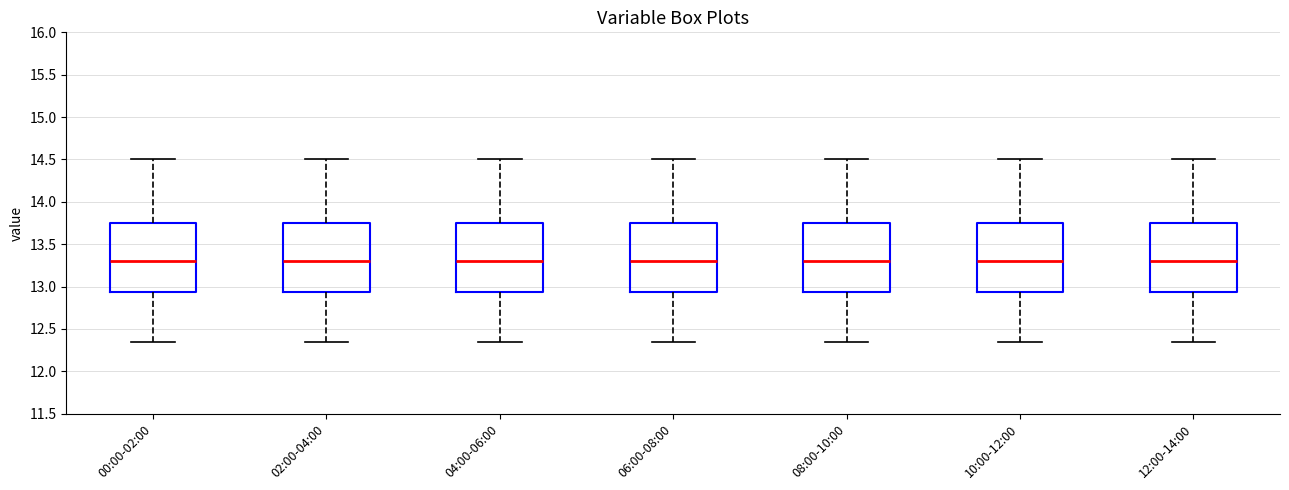

Reading left to right, transcribe this box plot: for each box, give where its median line is, the range the box spans, and where its two whiskers end, as read against the y-axis. The values are not printed on the chart, so give them approximately, as read against the axis.

00:00-02:00: median 13.30, box 12.95 to 13.75, whiskers 12.35 to 14.50
02:00-04:00: median 13.30, box 12.95 to 13.75, whiskers 12.35 to 14.50
04:00-06:00: median 13.30, box 12.95 to 13.75, whiskers 12.35 to 14.50
06:00-08:00: median 13.30, box 12.95 to 13.75, whiskers 12.35 to 14.50
08:00-10:00: median 13.30, box 12.95 to 13.75, whiskers 12.35 to 14.50
10:00-12:00: median 13.30, box 12.95 to 13.75, whiskers 12.35 to 14.50
12:00-14:00: median 13.30, box 12.95 to 13.75, whiskers 12.35 to 14.50